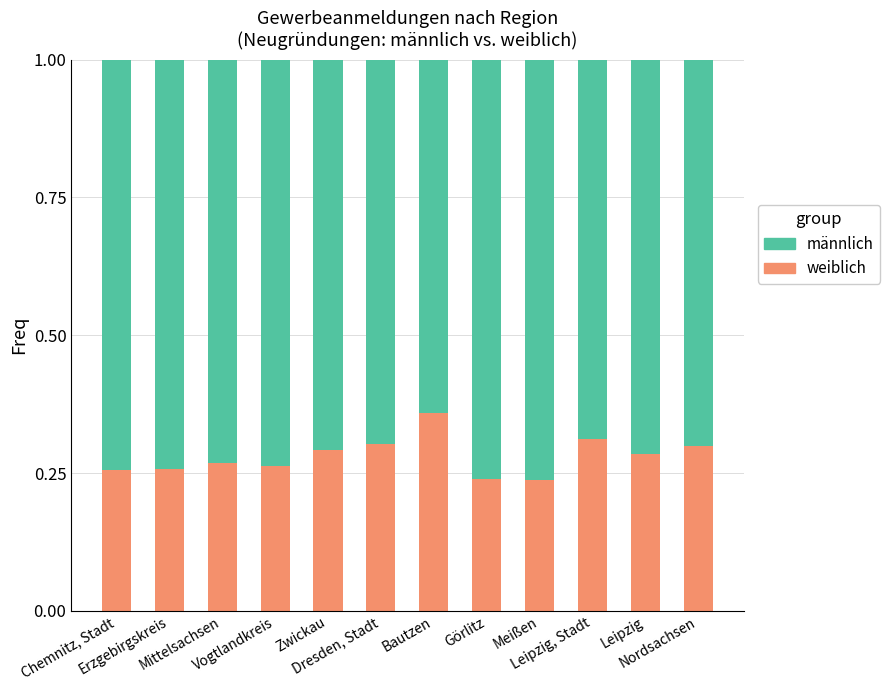

Does the chart contain stacked bars?

Yes